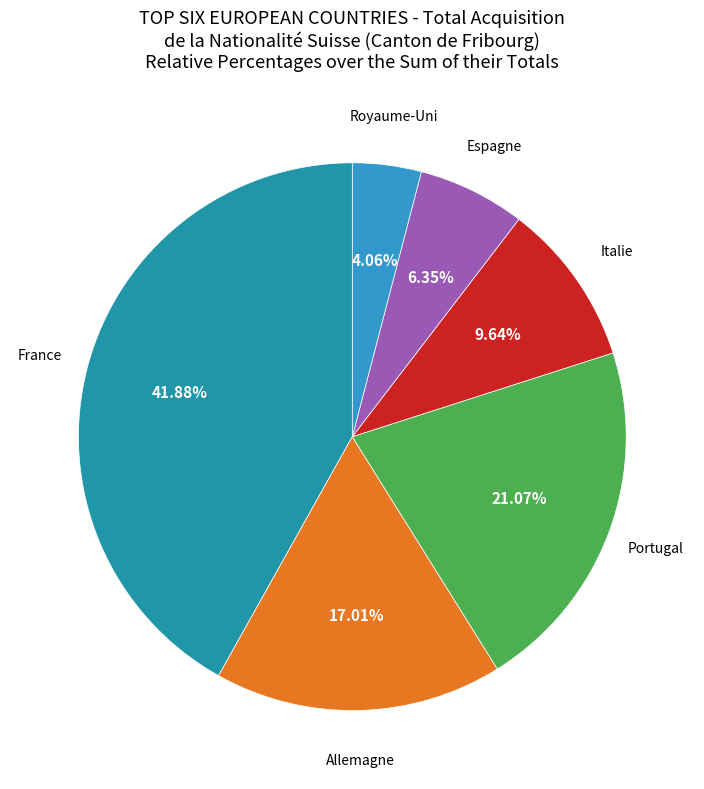

Does any single category account for the majority?

No